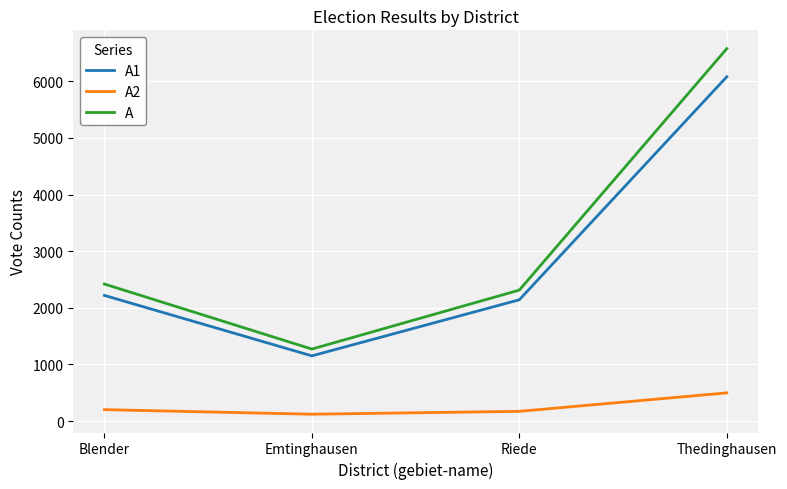

What is the spread (max minus min) of values at Blender?

2219